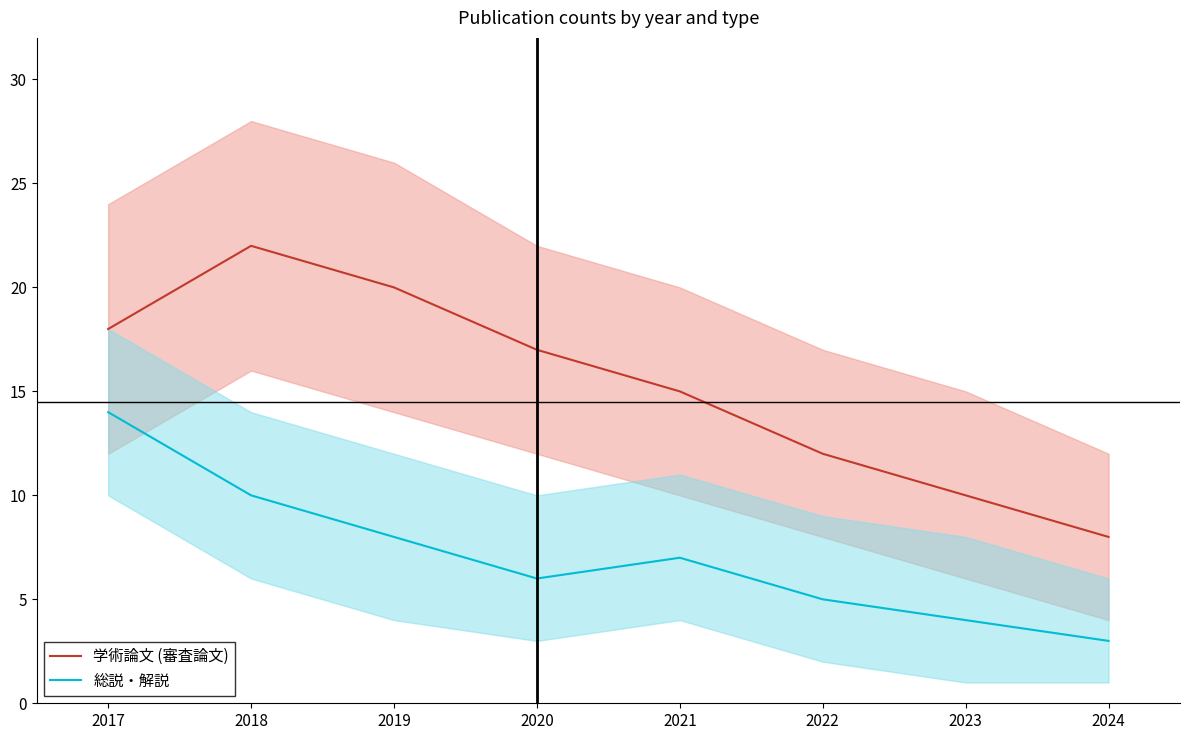

What is the difference between the 総説・解説 values at 2022 and 2019?

3